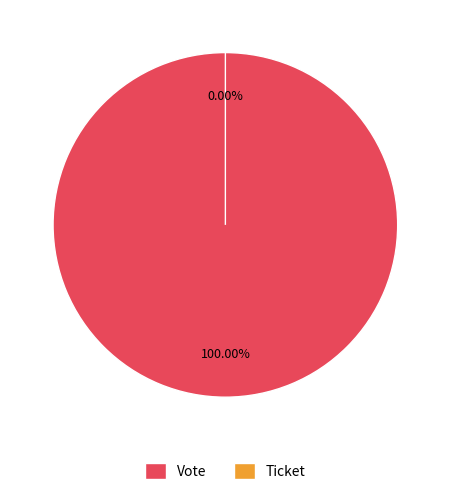

What is the largest slice in the pie chart?

Vote